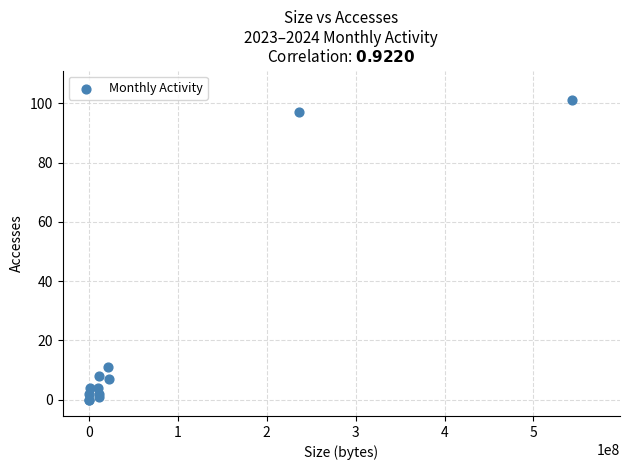

What Y value in the scatter plot is closest to 50?

11